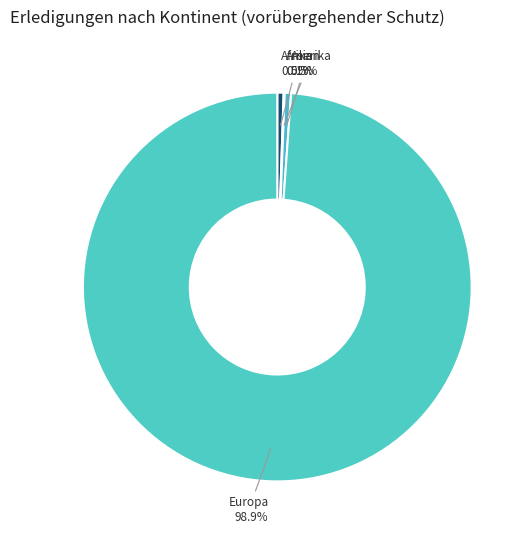

Do Afrika 0.5% and Europa 98.9% together represent more than half of the pie?

Yes